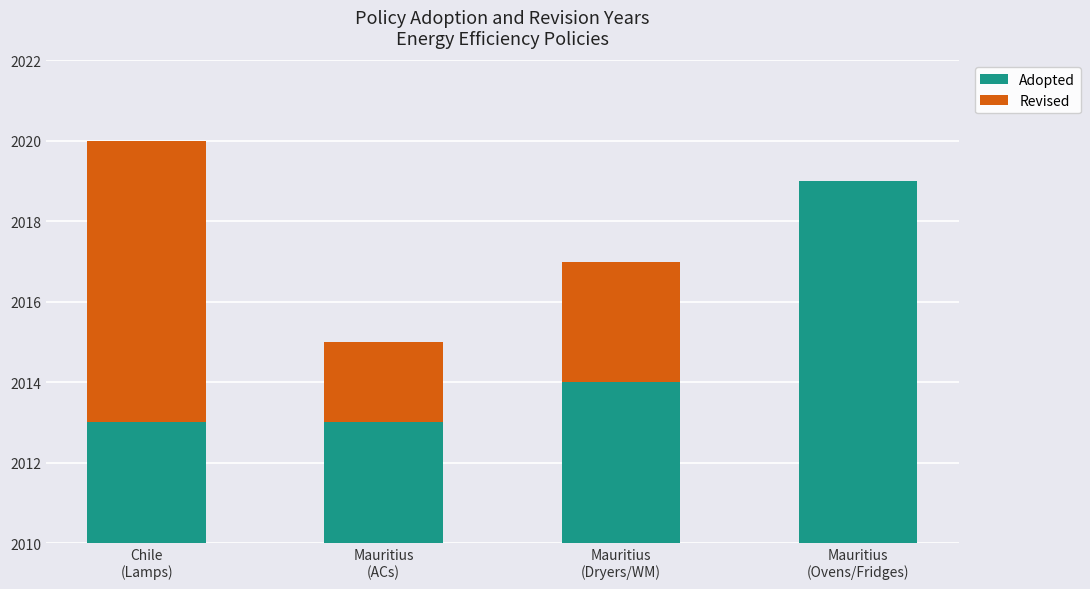

How many bars are there in each group?

2